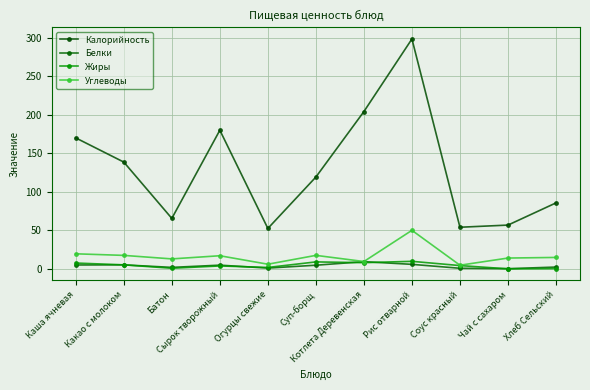

Which category has the highest value across all series?

Рис отварной